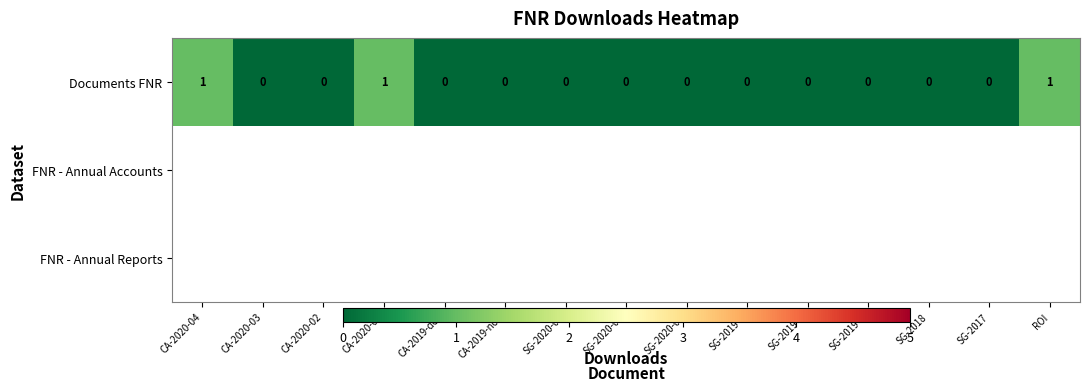

True or false: Documents FNR has a value of 0 at CA-2020-03.

True